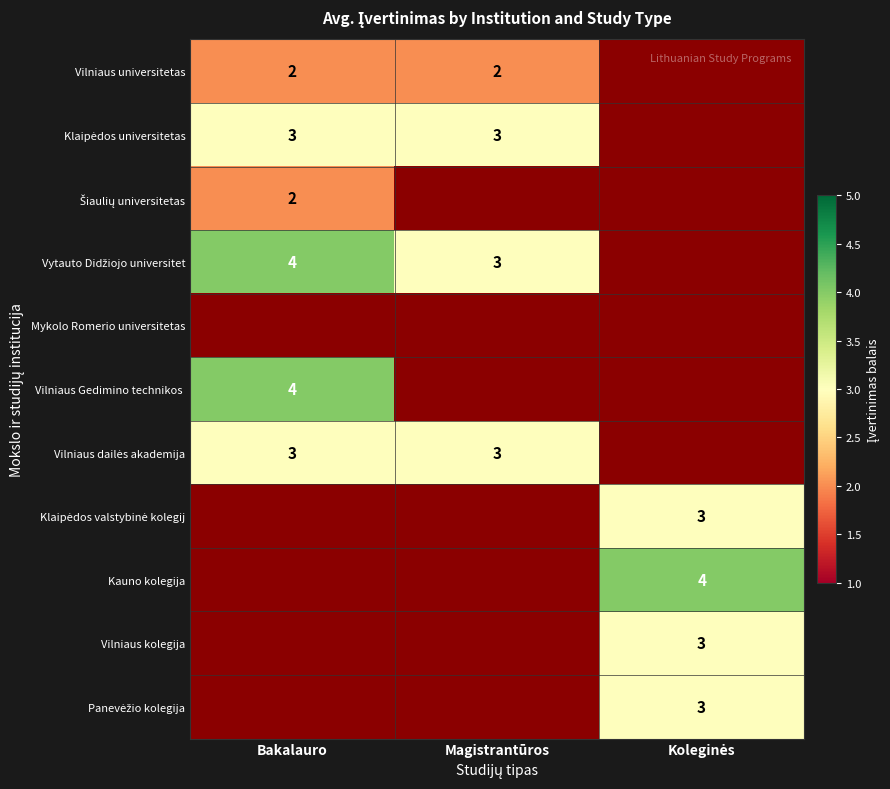

Which label corresponds to the smallest value in the chart?

Bakalauro